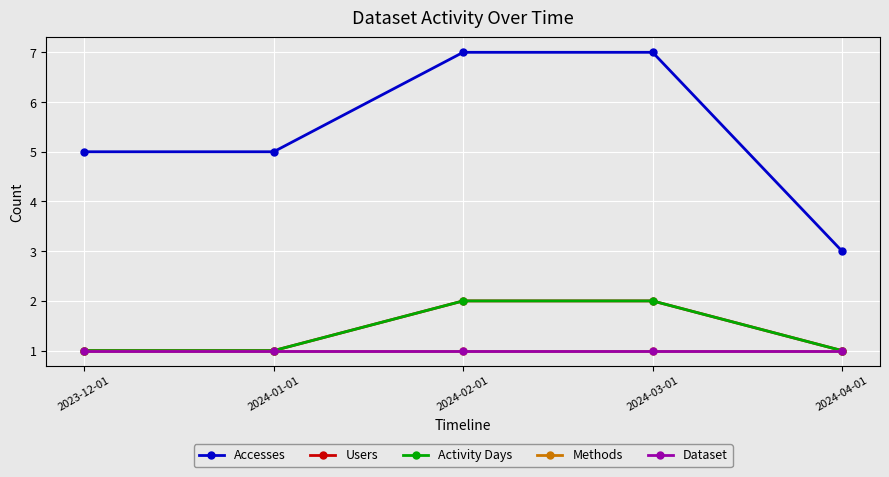

Is this an area chart (filled region under the line)?

No